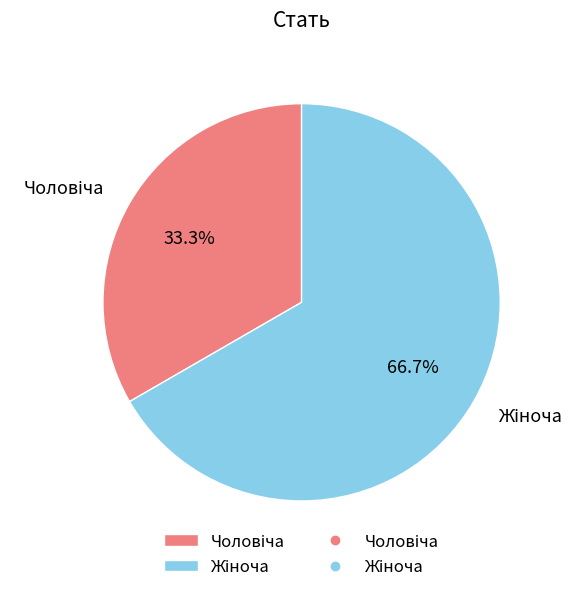

Is there any slice that represents more than half of the pie?

Yes